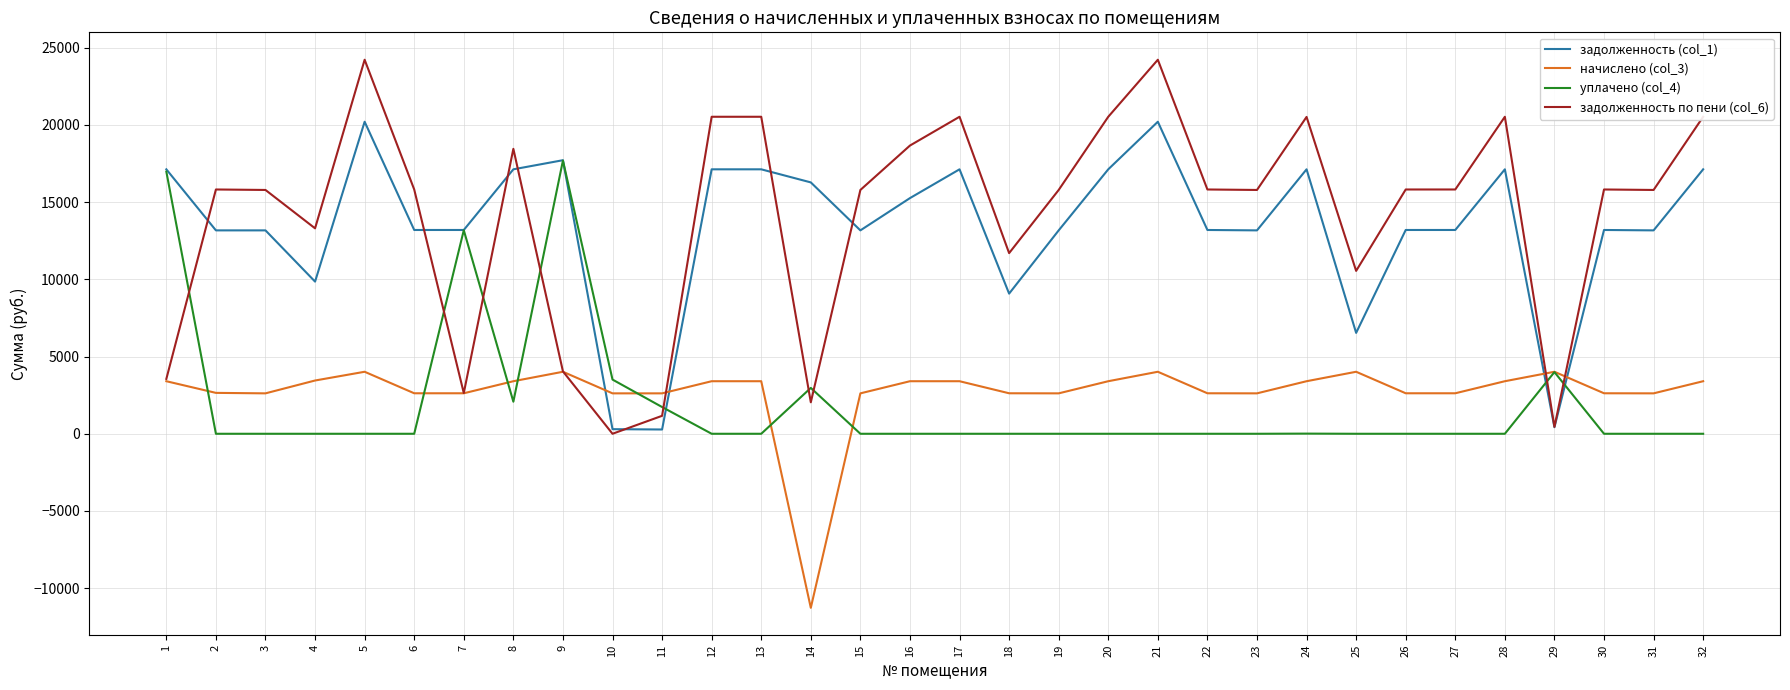

Which series has the widest spread of values?

задолженность по пени (col_6)